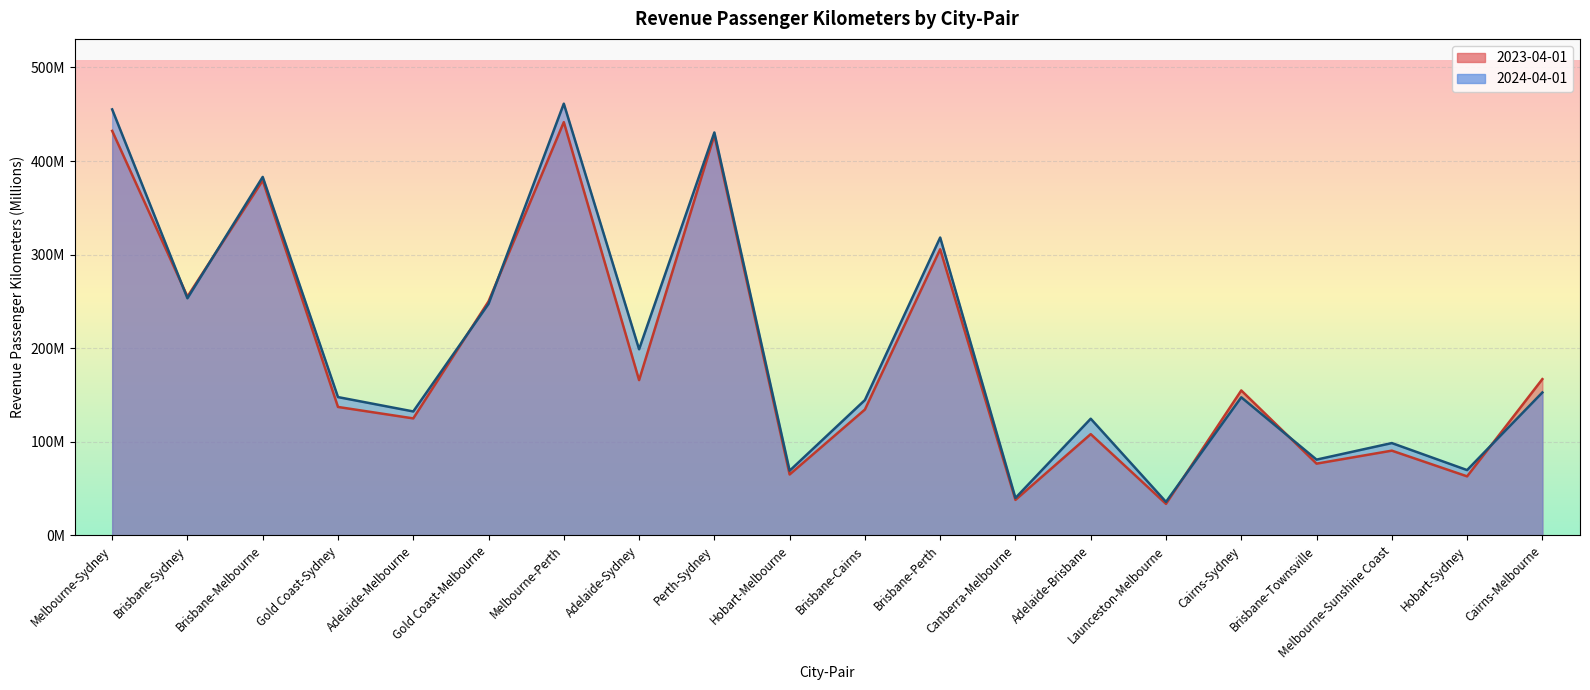

Where do 2023-04-01 and 2024-04-01 first cross each other?

Melbourne-Sydney and Brisbane-Sydney